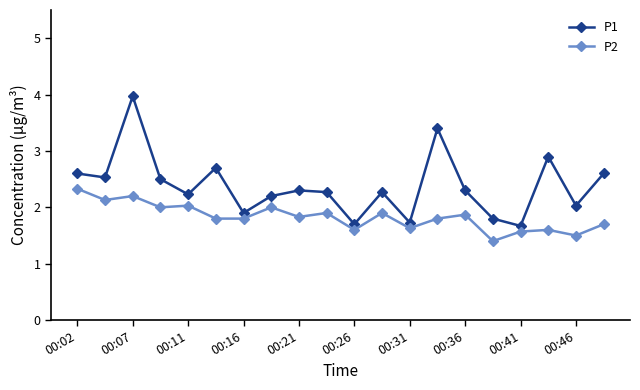

How many data points does each series have?

20